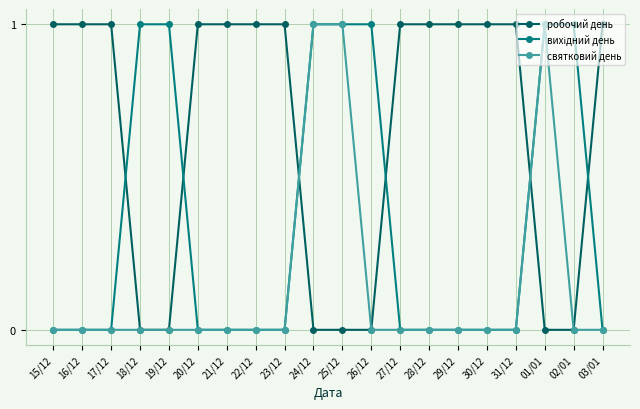

Count the number of data series in this chart.

3